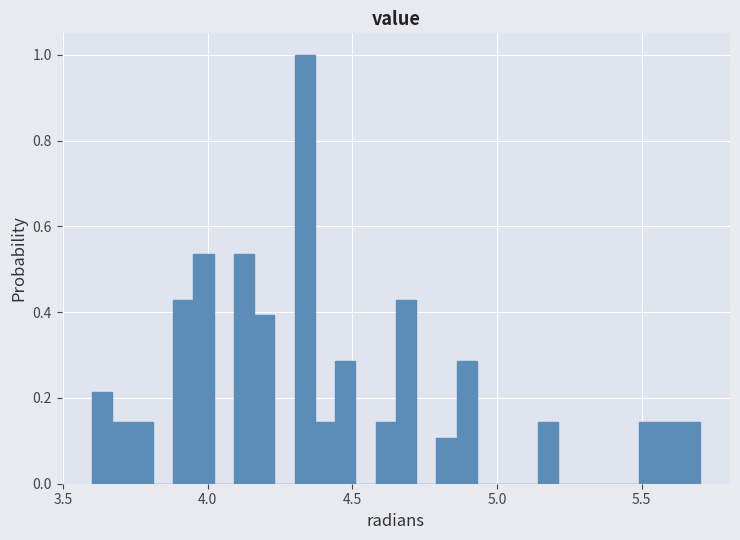

Read against the x-axis, roughly where is the centre of the tallest bar?

4.35